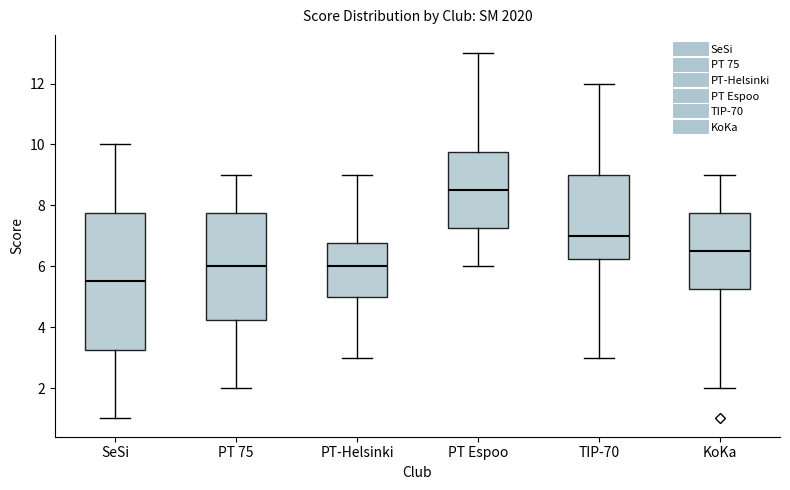

Which box's median line is the lowest?

SeSi